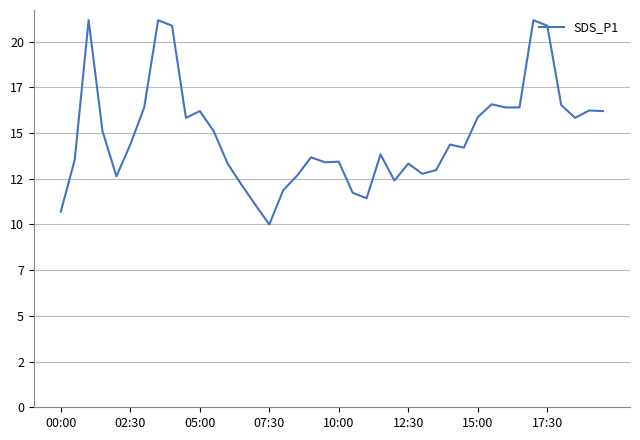

How many interior local valleys (lower than both neighbors) does the data have?

9